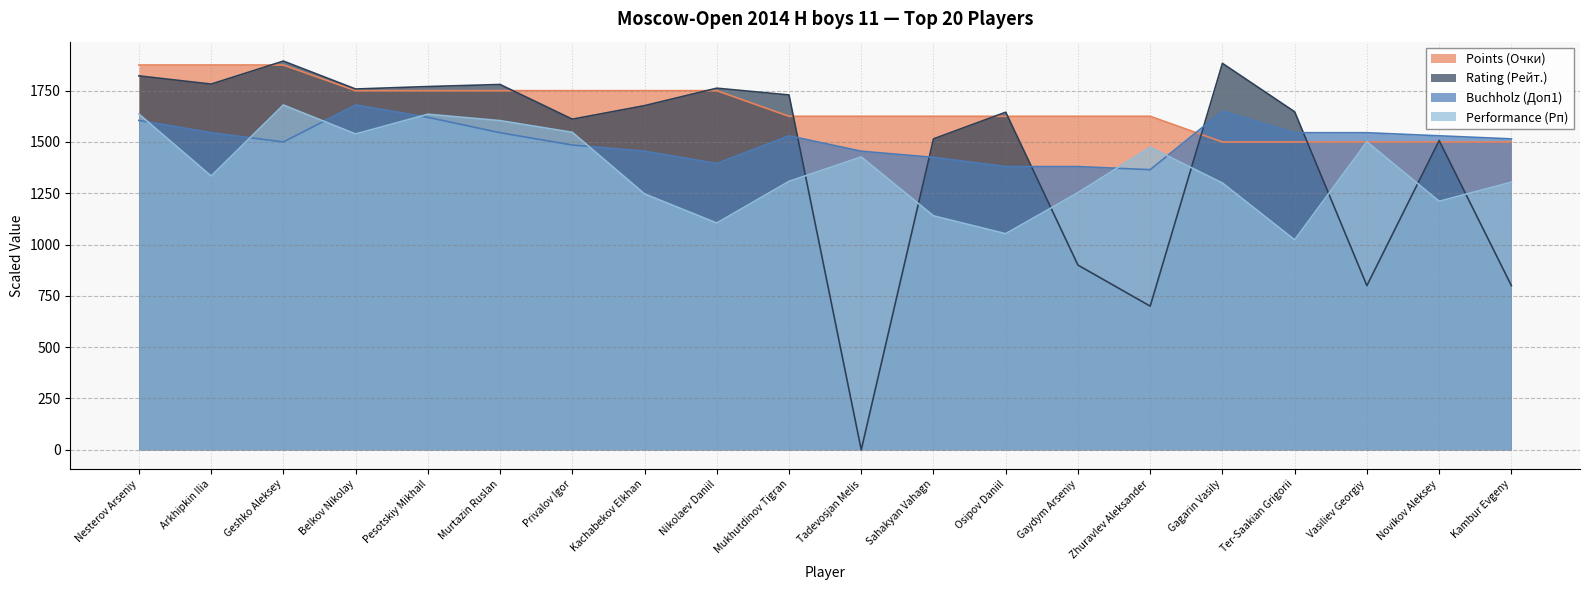

At which label does Points (Очки) first exceed 1625?

Nesterov Arseniy